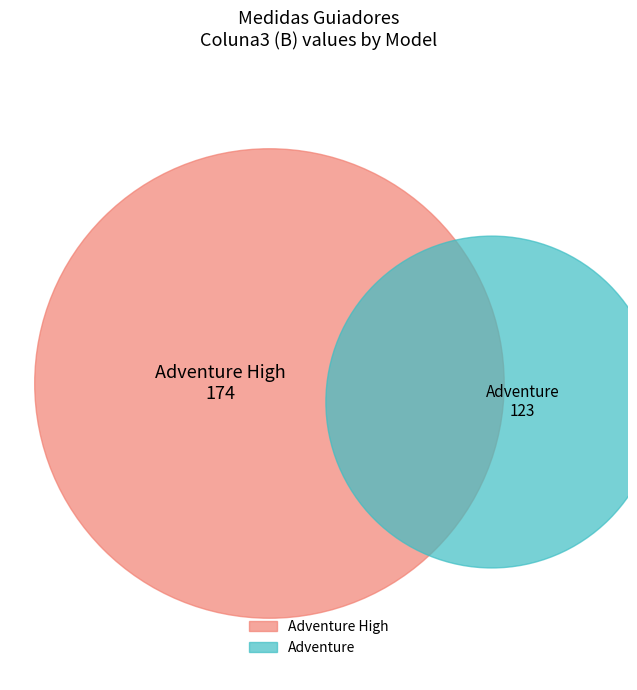

Is there a majority slice in this chart?

Yes